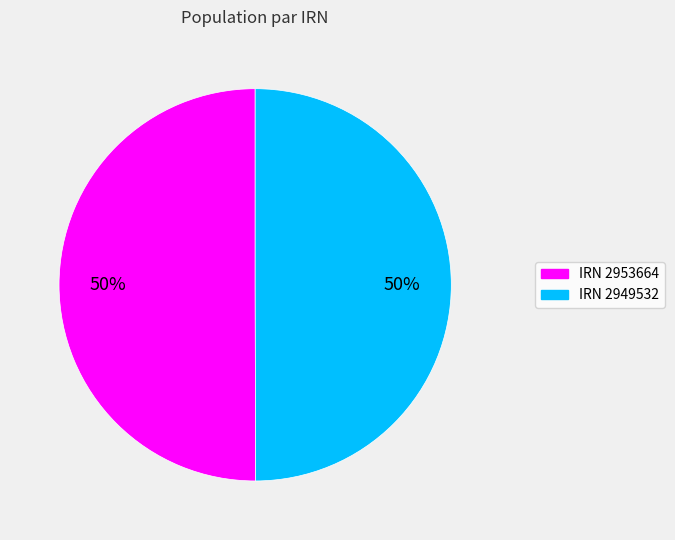

How many slices are in this pie chart?

2